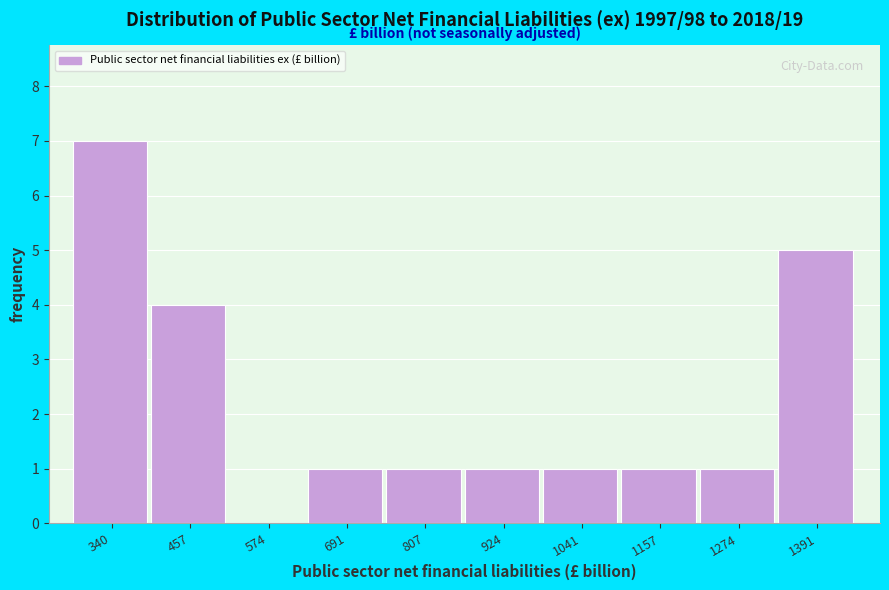

Over which range of the x-axis is the bar tallest?

280 to 400